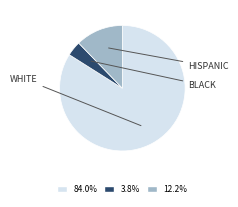

To the nearest percent, what is the difference between the WHITE and HISPANIC slice percentages?

72%